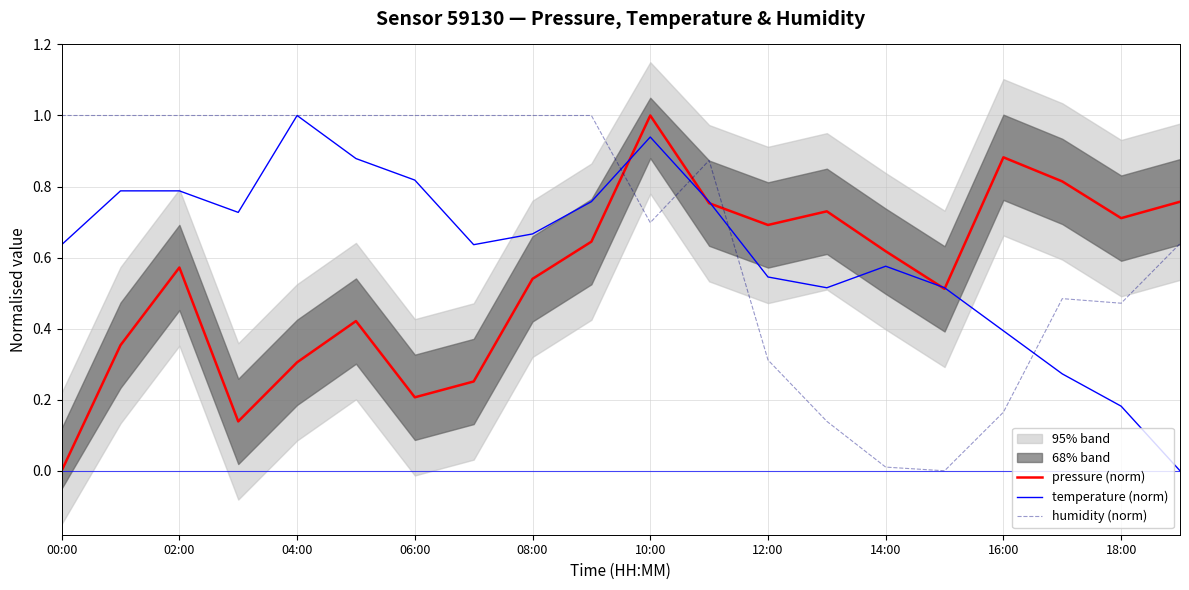

Which category has the lowest value across all series?

00:00